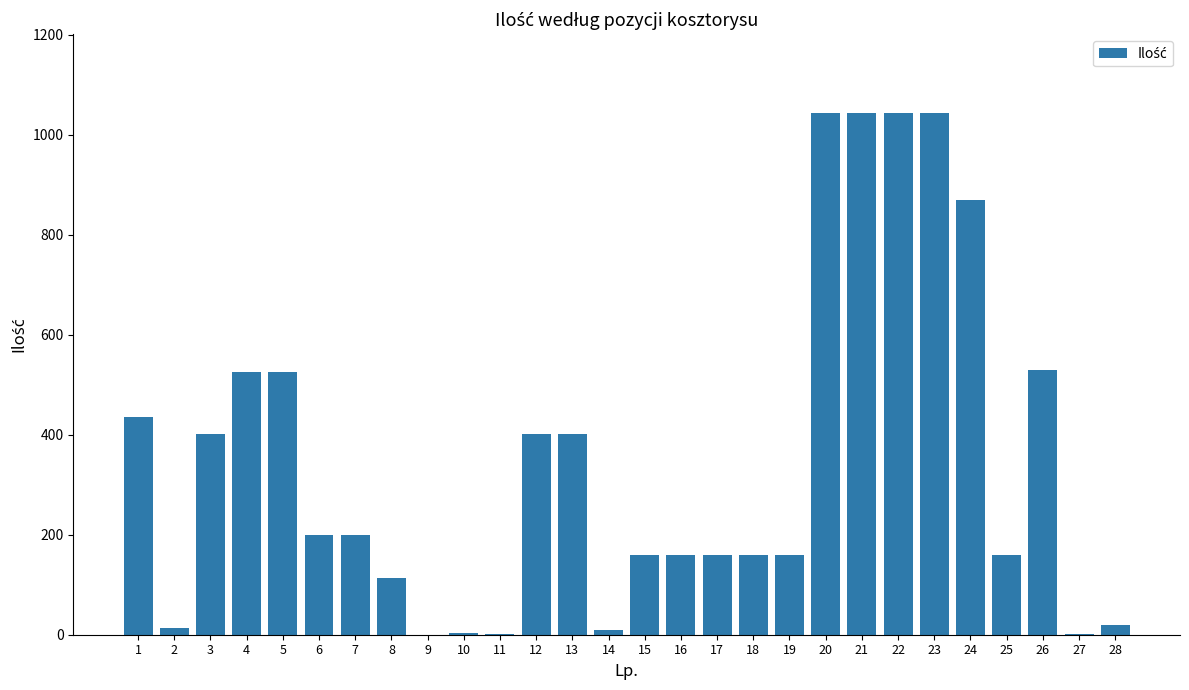

Does the chart contain stacked bars?

No